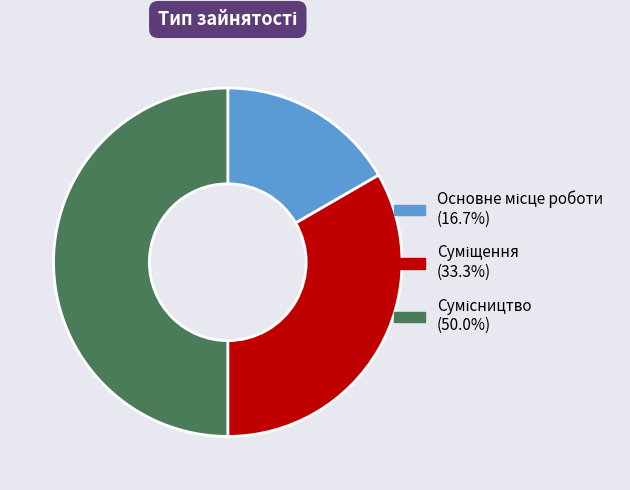

Count the number of slices in the pie.

3